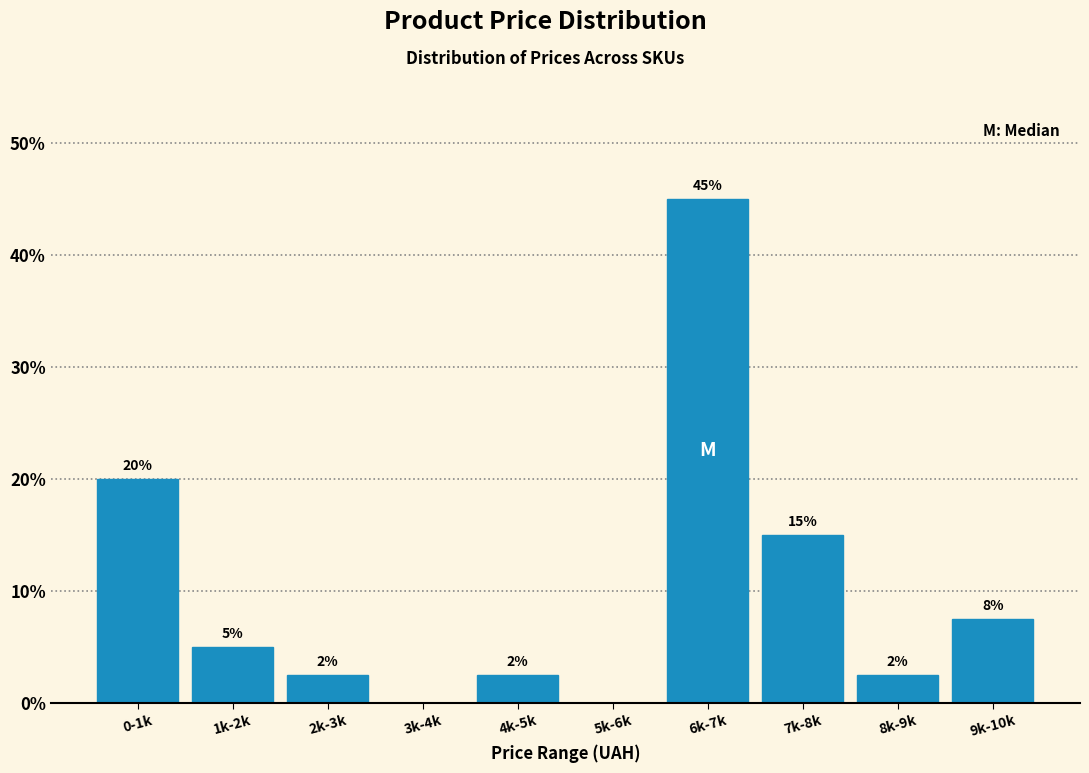

What is the maximum value shown in the chart?

45.0